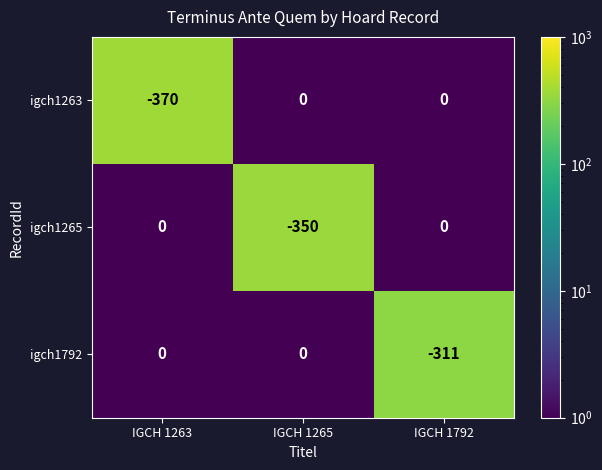

How many series are shown in this chart?

3